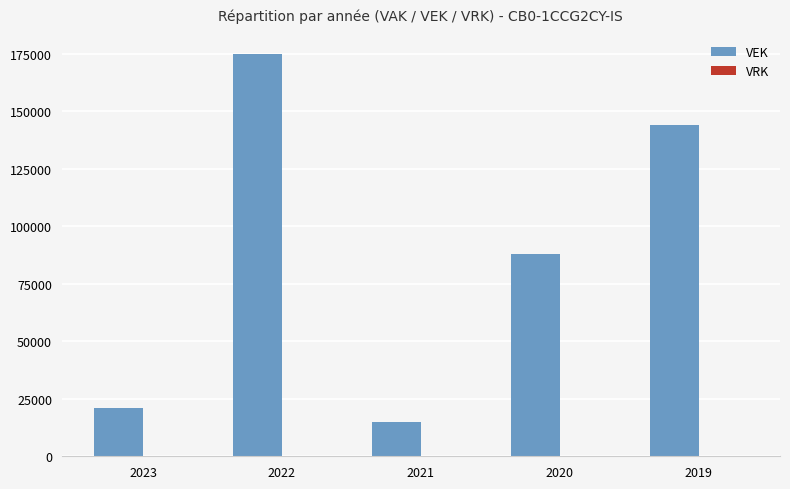

Approximately how many times larger is the value at 2019 compared to 2020?

1.6